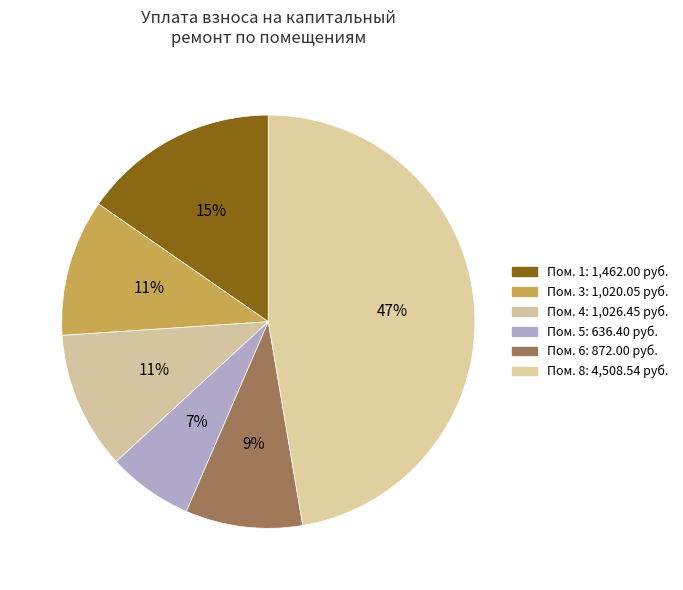

Count the number of slices in the pie.

6